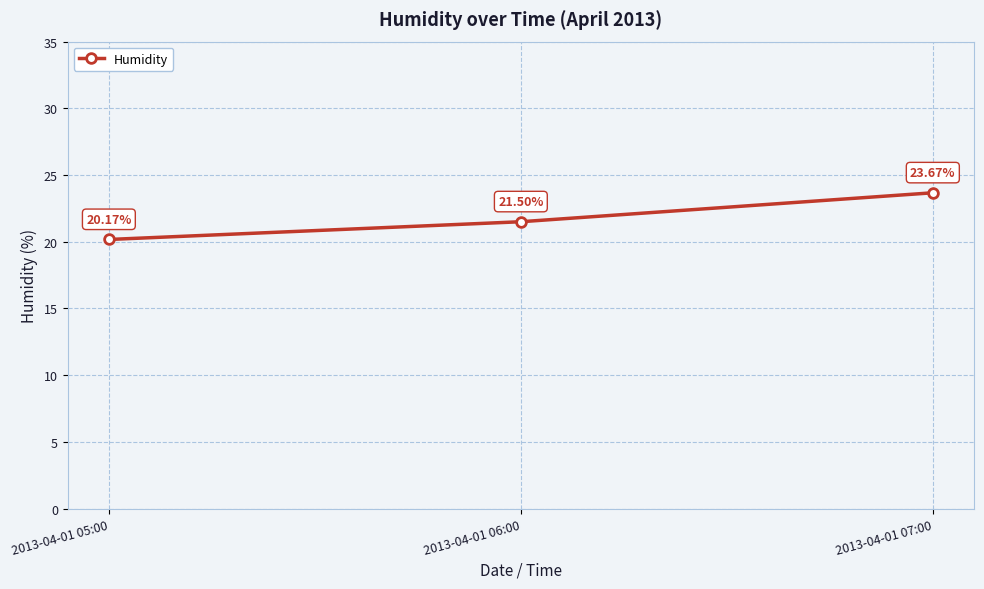

Reading right to left, extract all data points from this chart.

23.7	21.5	20.2